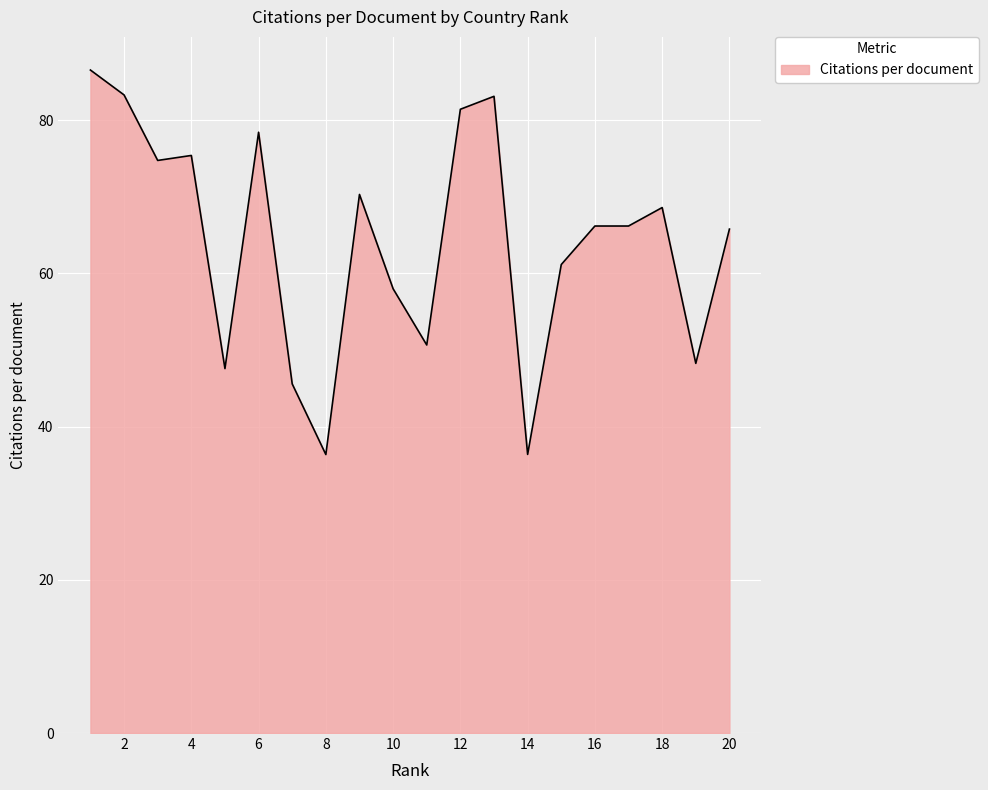

What is the maximum value shown in the chart?

86.5